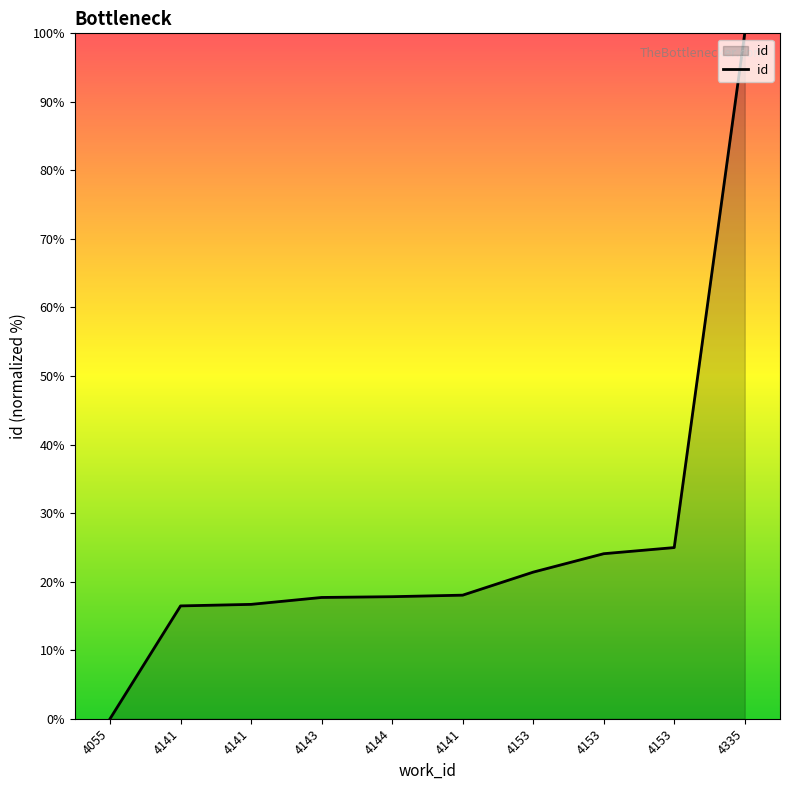

Rank the categories by value from highest to lowest.

4335, 4153, 4153, 4153, 4141, 4144, 4143, 4141, 4141, 4055